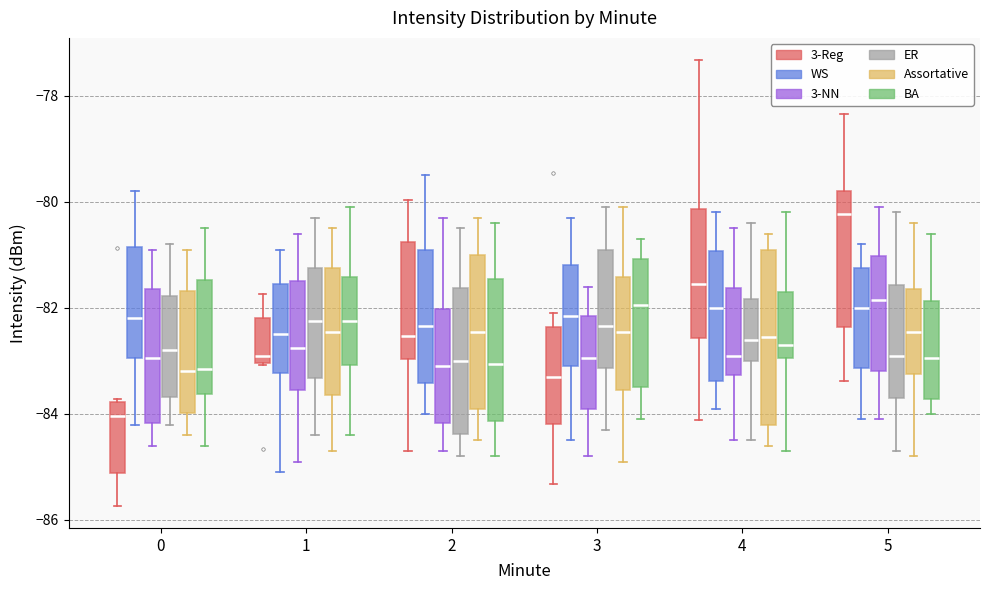

Where does the median line of the box for 3 (BA) sit on the y-axis? The values are not printed on the chart, so give them approximately, as read against the axis.

-82.0